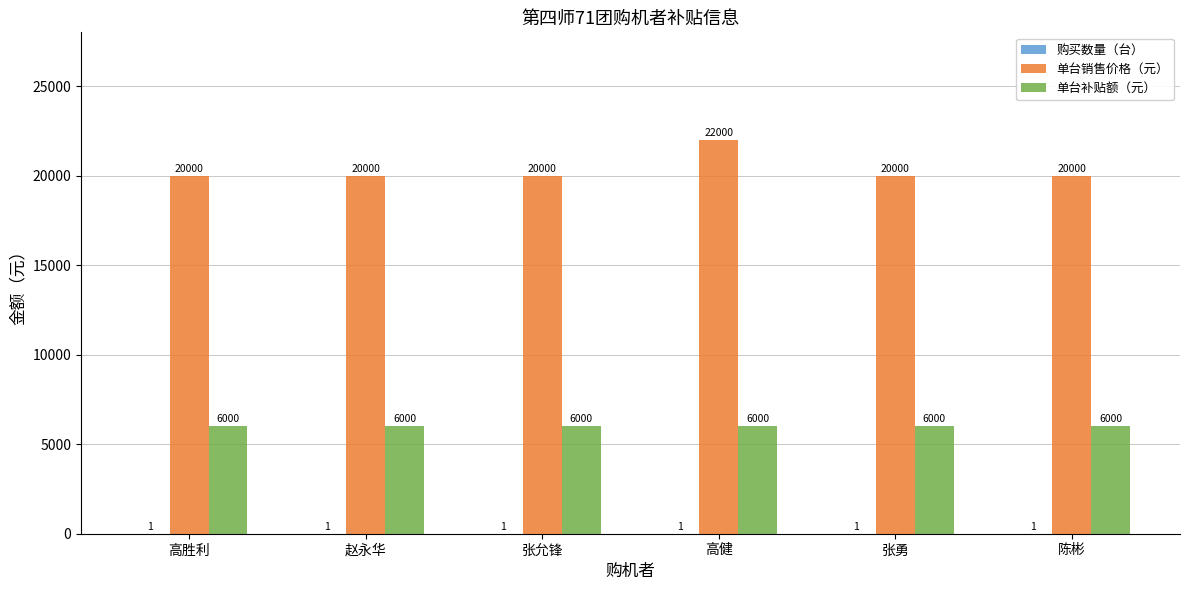

True or false: 单台补贴额（元） has a value of 6000 at 赵永华.

True